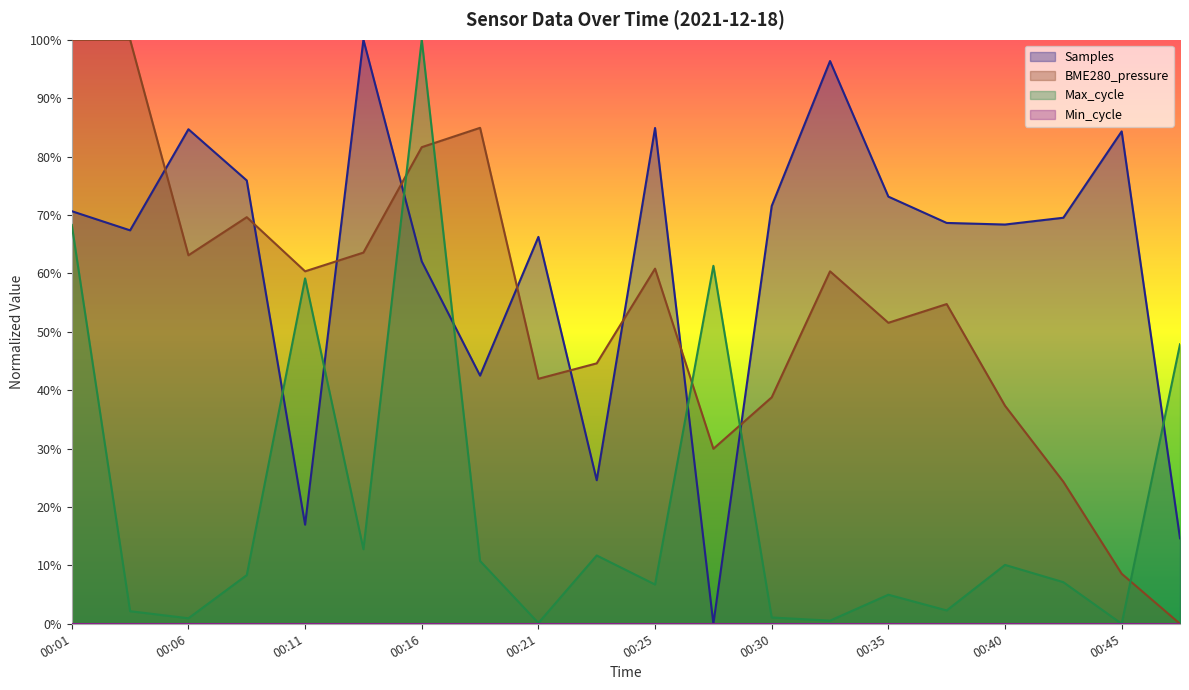

What is the total value across all series at 00:35?

129.6